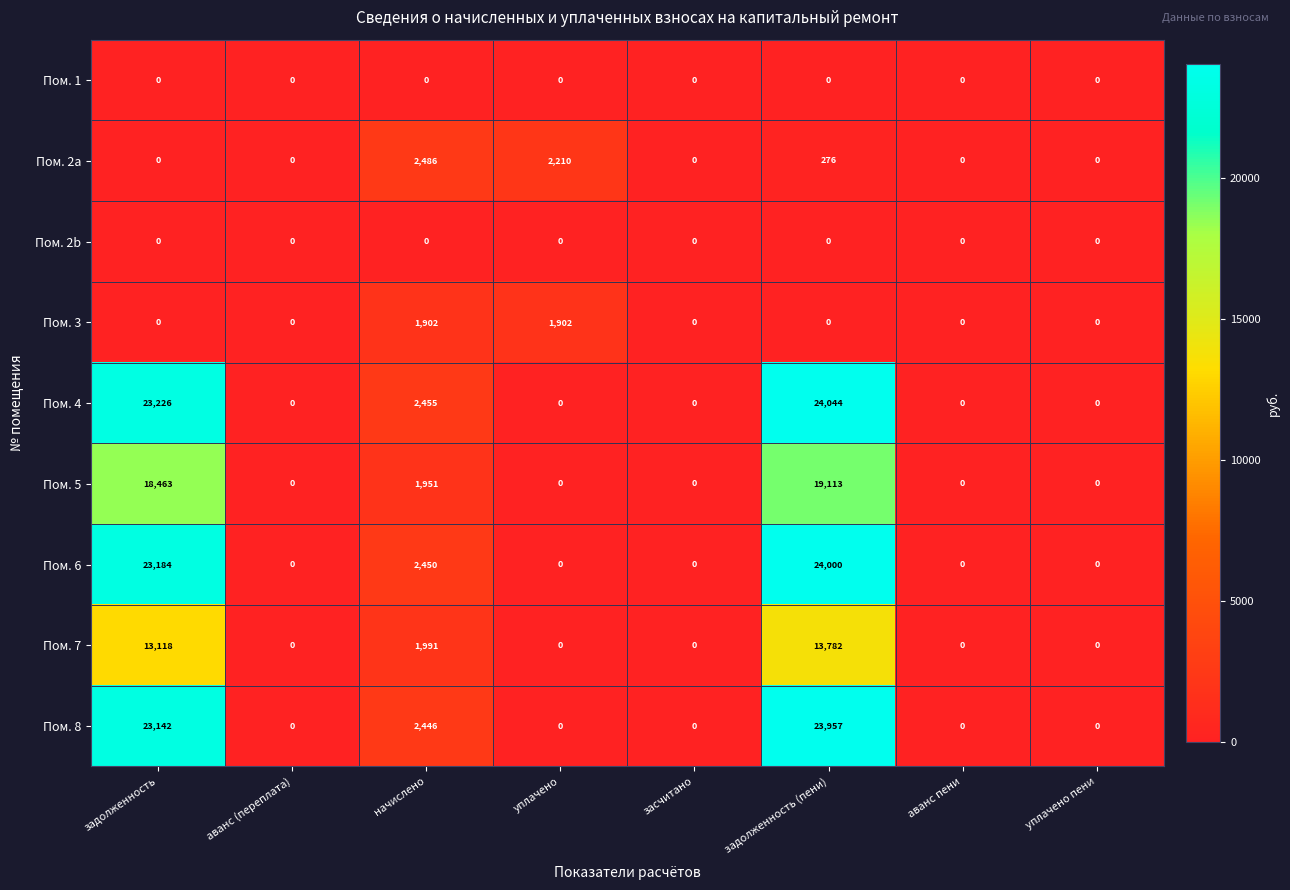

At which label is Пом. 7 closest to 6891?

начислено